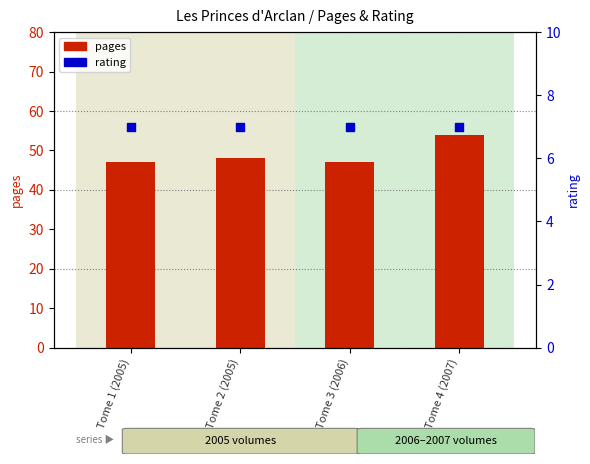

What are all the series names shown in the legend?

pages, rating